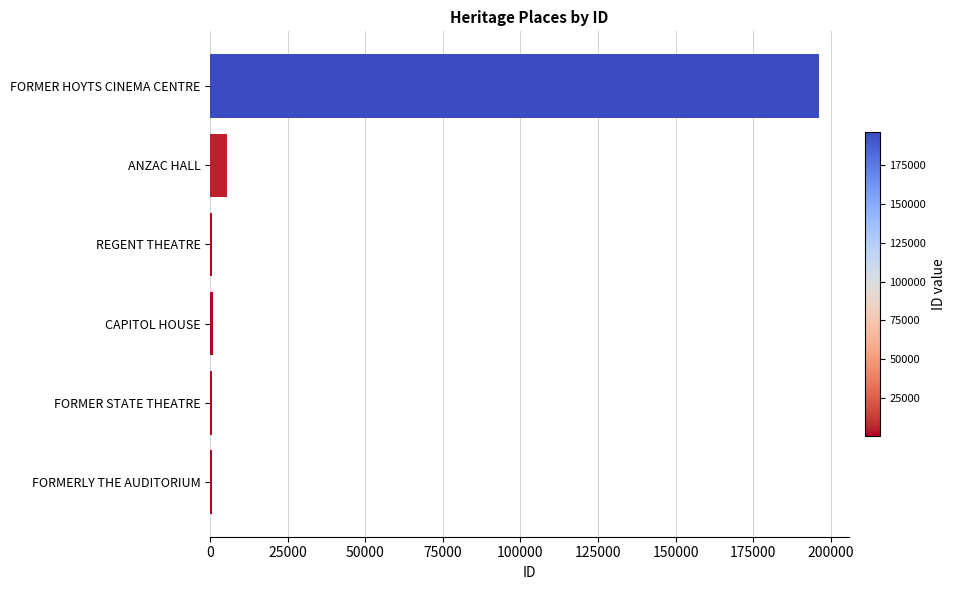

What is the average value?

34088